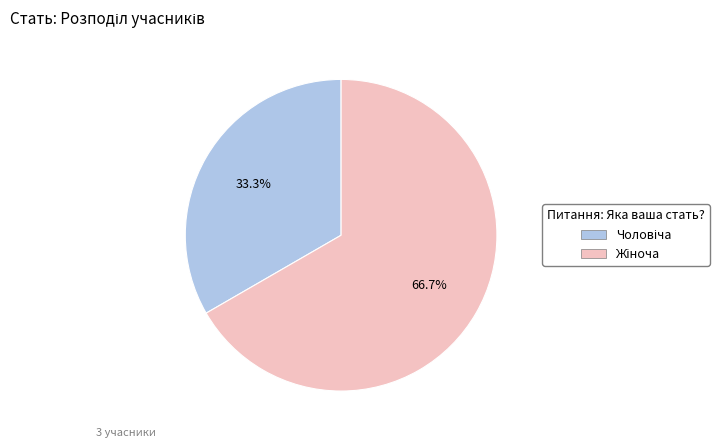

To the nearest percent, what is the average slice percentage?

50%